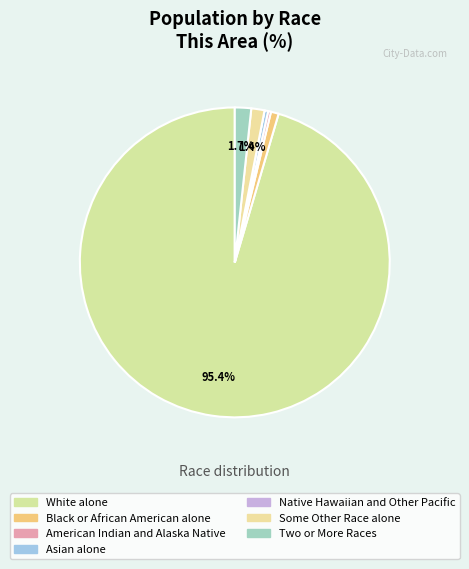

The American Indian and Alaska Native slice represents 10% of the pie. True or false?

False